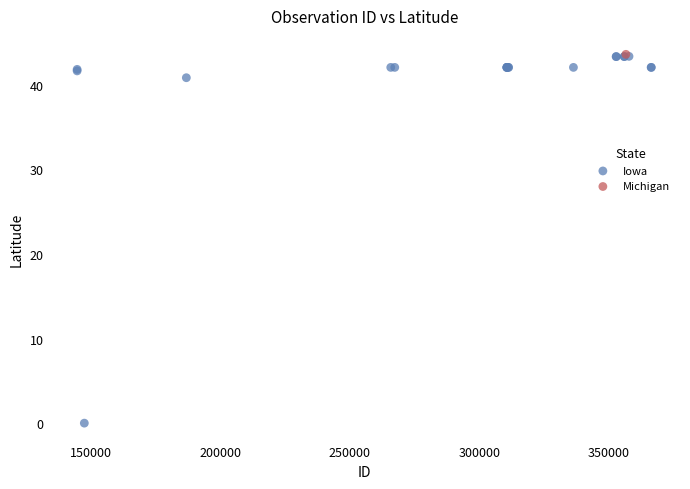

What are all the series names shown in the legend?

Iowa, Michigan